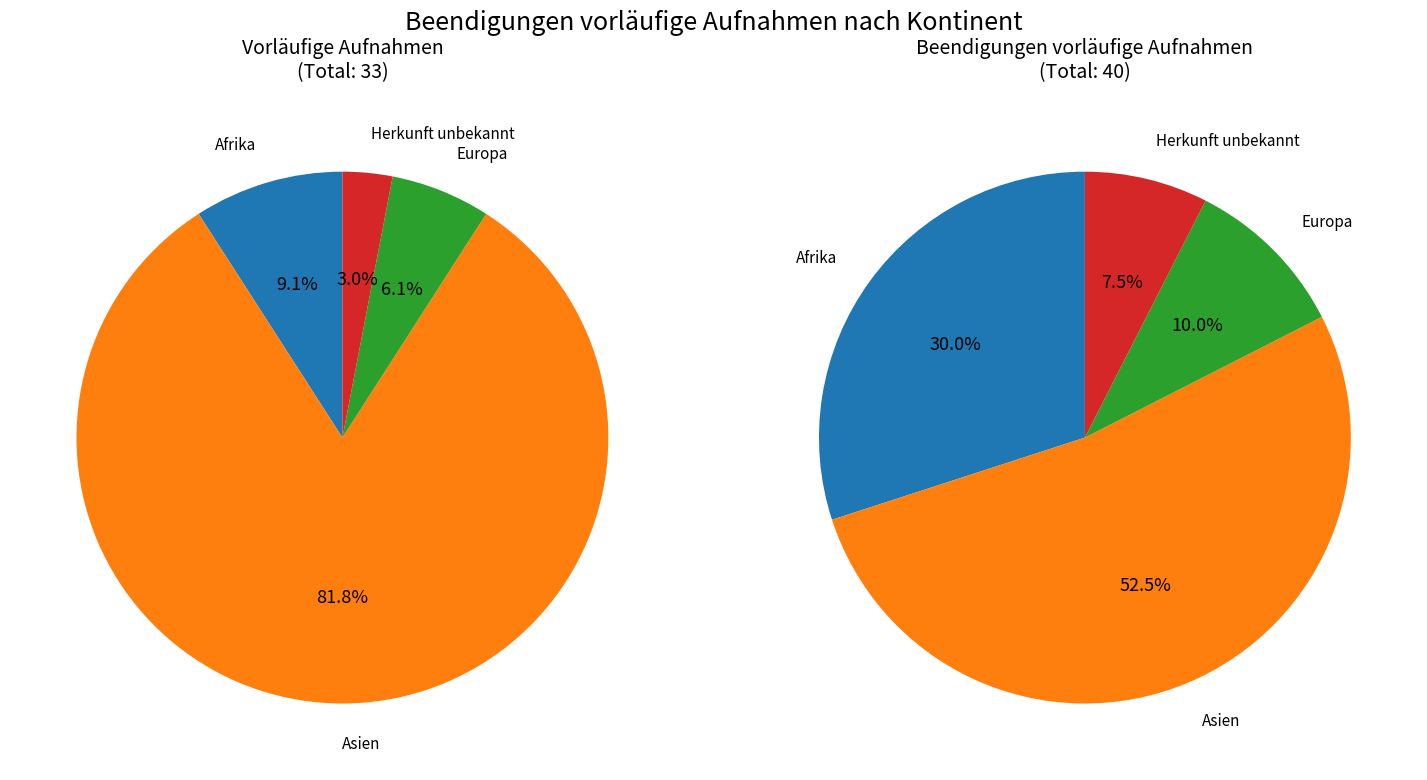

What is the total percentage of Afrika and Europa?

15.2%